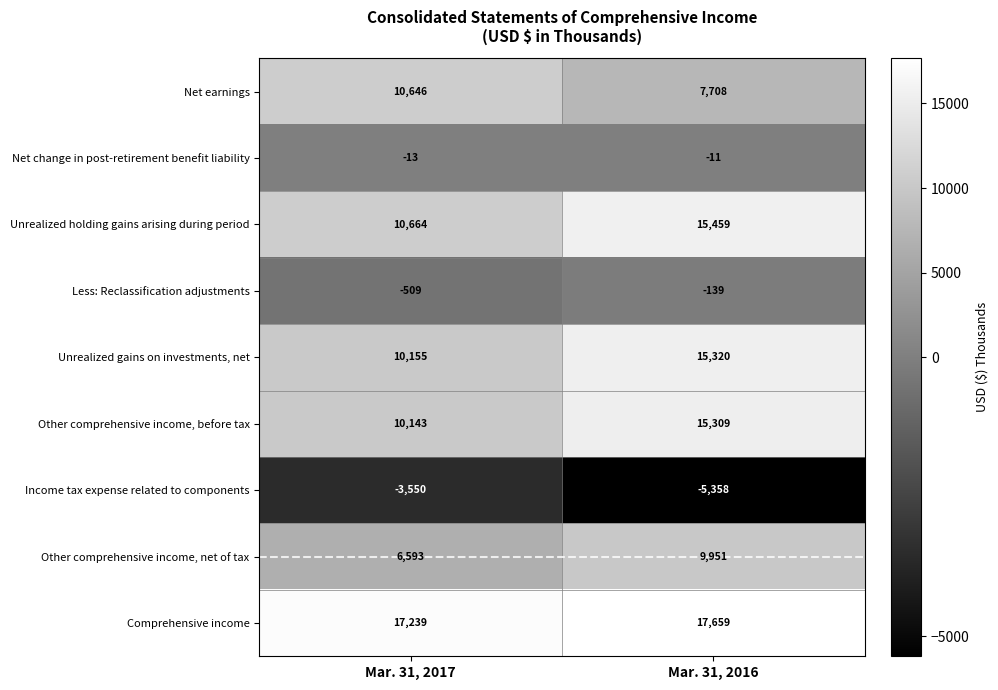

At which category does the chart reach its minimum across all series?

Mar. 31, 2016